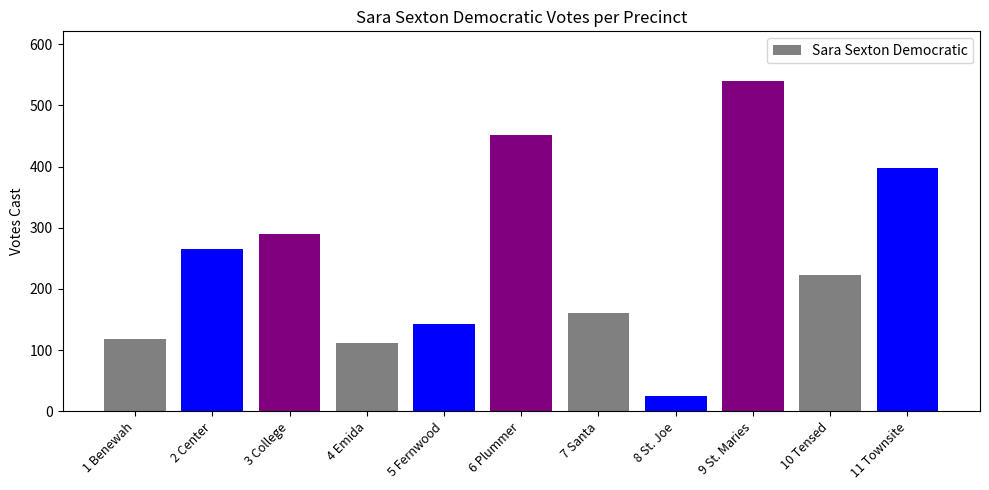

Does the chart contain stacked bars?

No